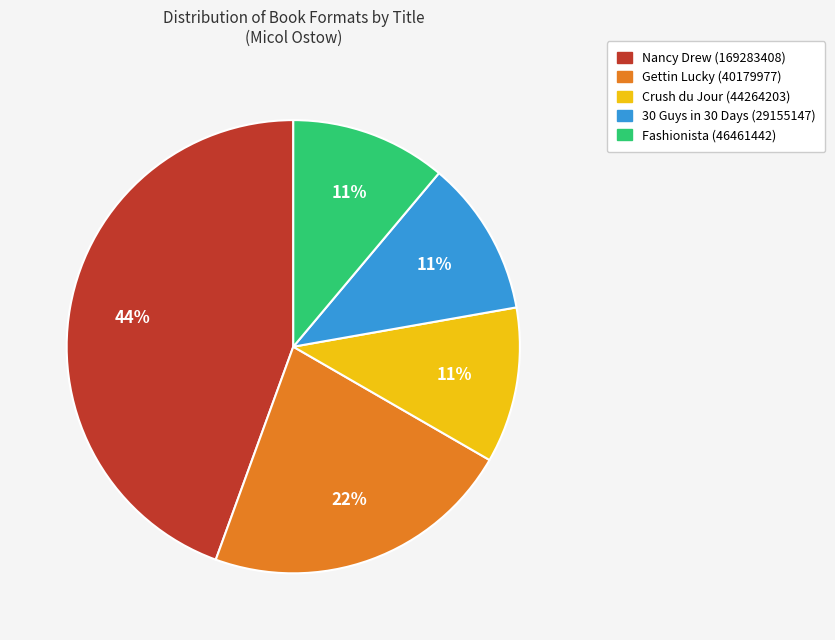

Which slice is the largest?

Nancy Drew (169283408)